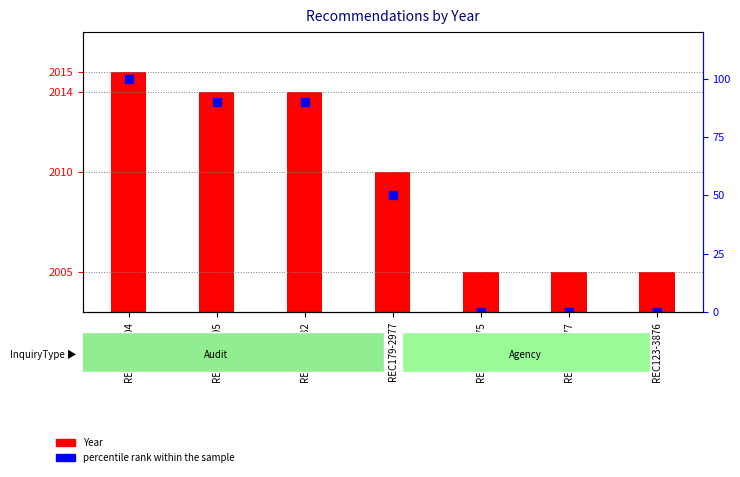

Which series has the largest total across all categories?

Year